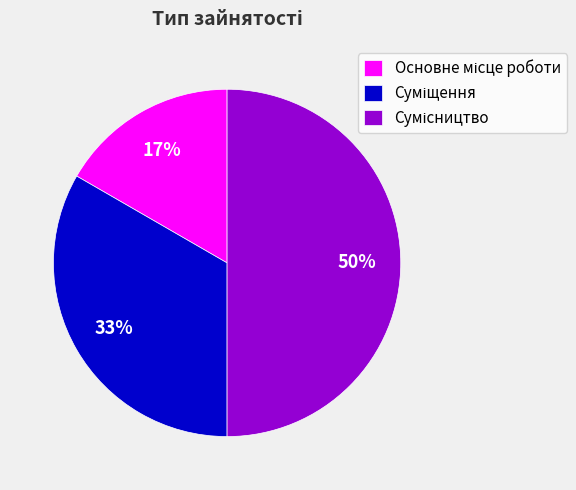

To the nearest percent, what is the average slice percentage?

33%